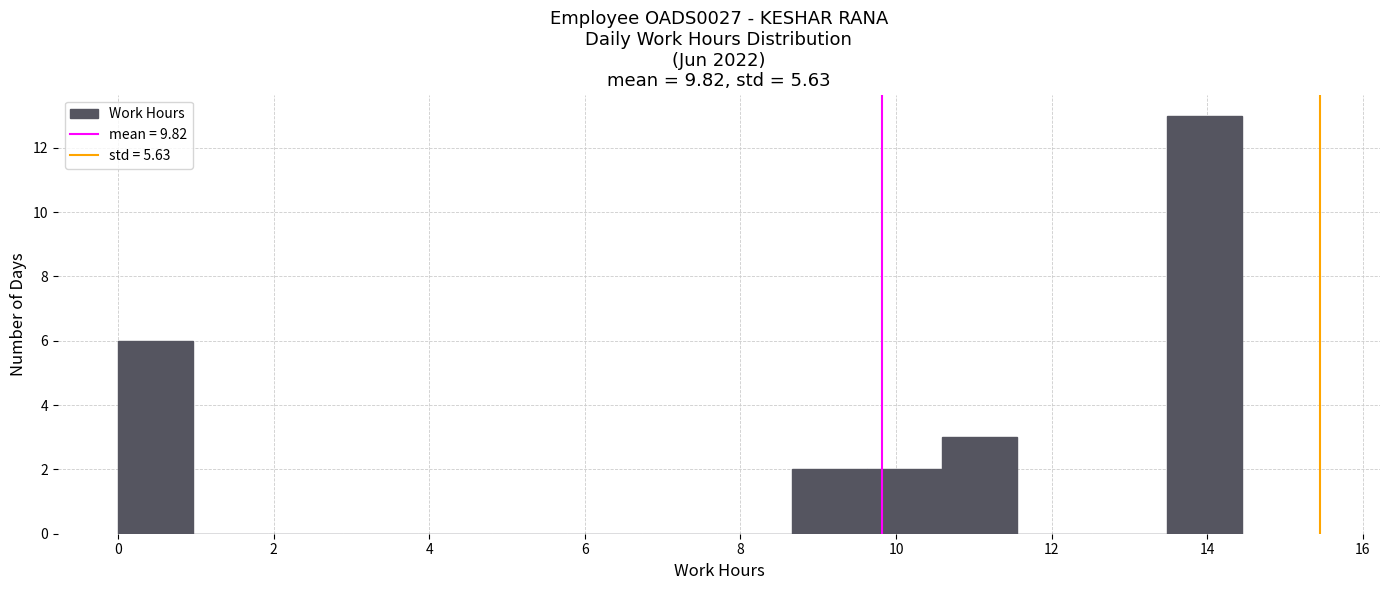

Over which range of the x-axis is the bar tallest?

13.4 to 14.4